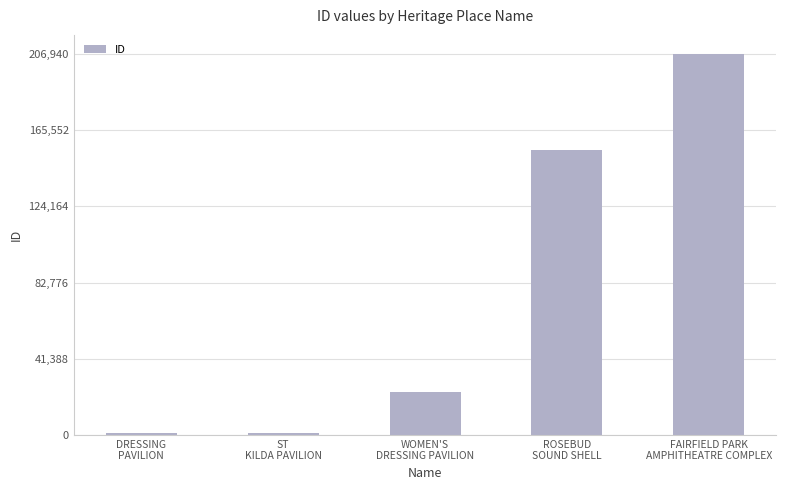

Which has a higher value, ROSEBUD
SOUND SHELL or WOMEN'S
DRESSING PAVILION?

ROSEBUD
SOUND SHELL